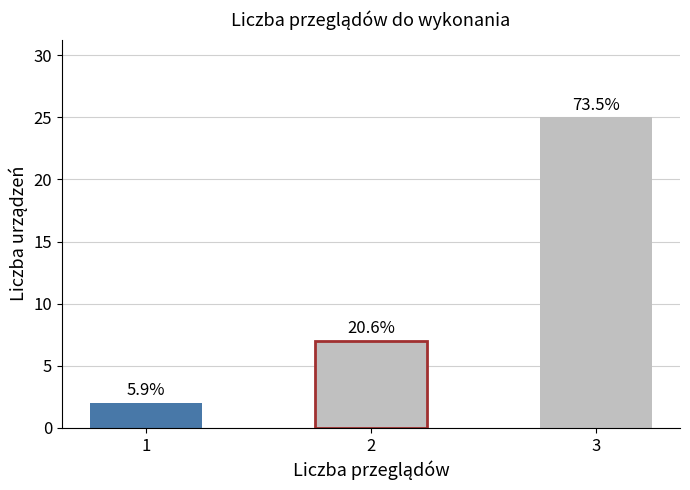

At which label is the value closest to 13?

2